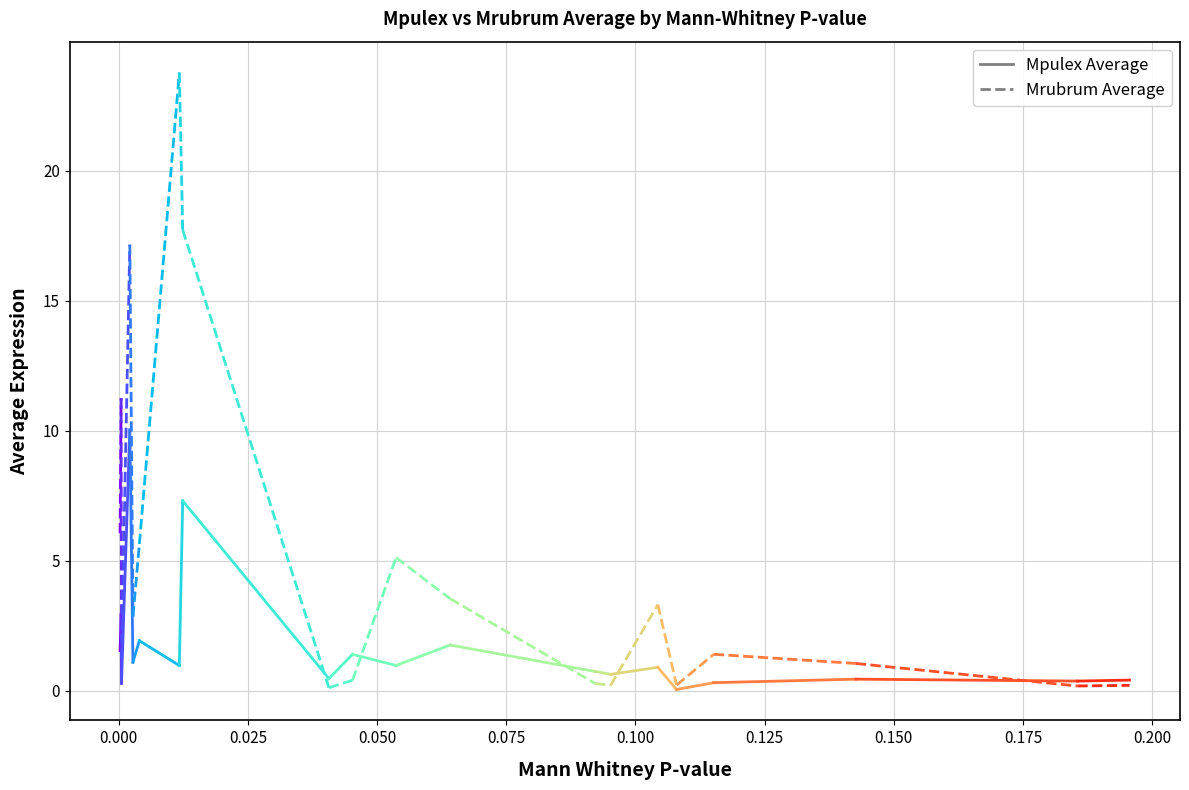

True or false: Mrubrum Average has a value of 11.2 at 0.000.

True